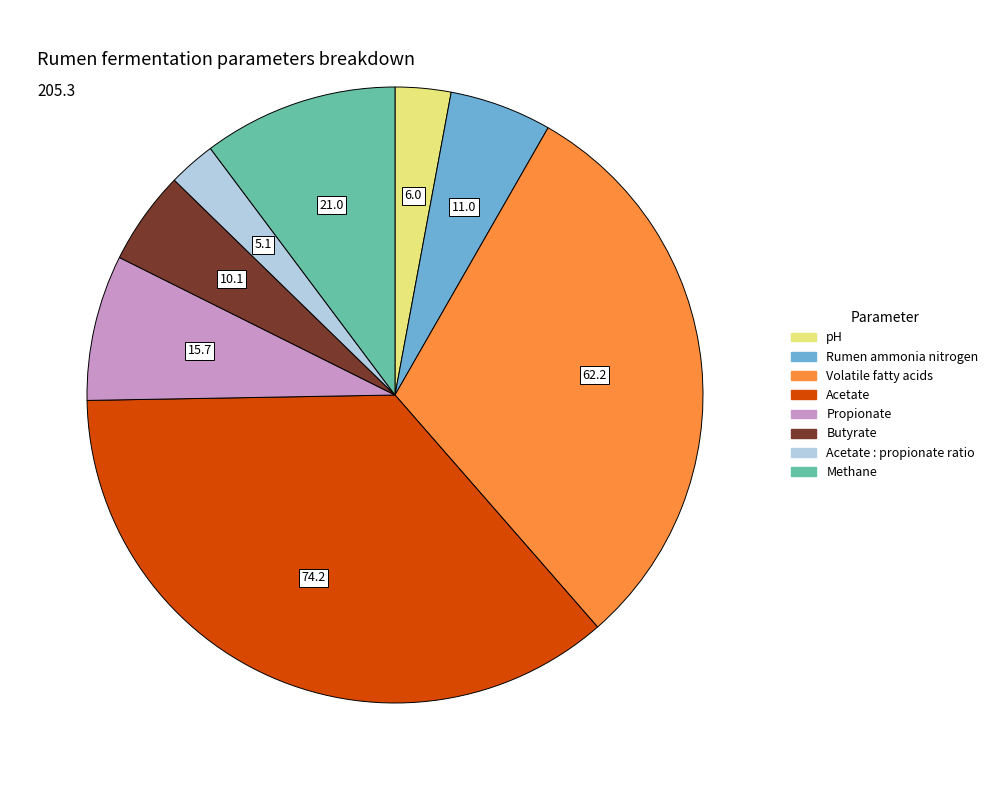

Does any single category account for the majority?

No